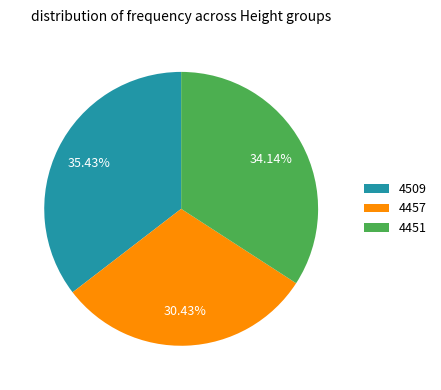

What percentage do 4451 and 4457 together represent?

64.6%